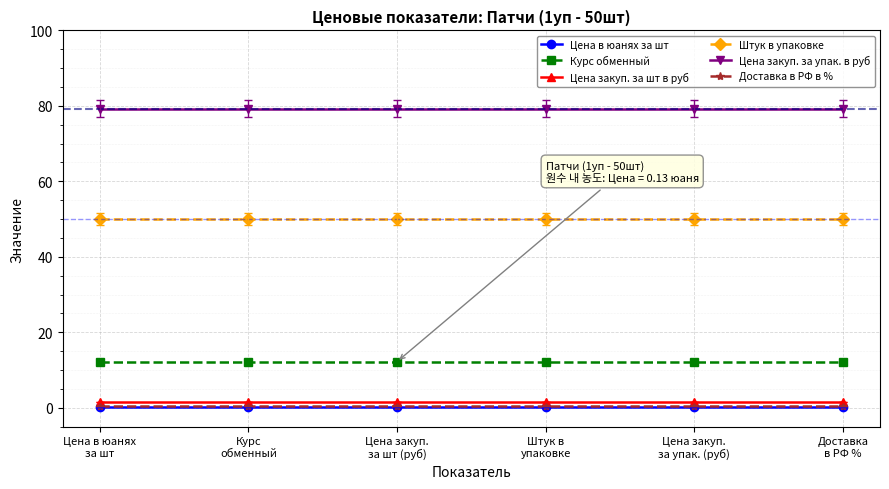

True or false: Цена закуп. за шт в руб and Цена закуп. за упак. в руб cross at least once.

False